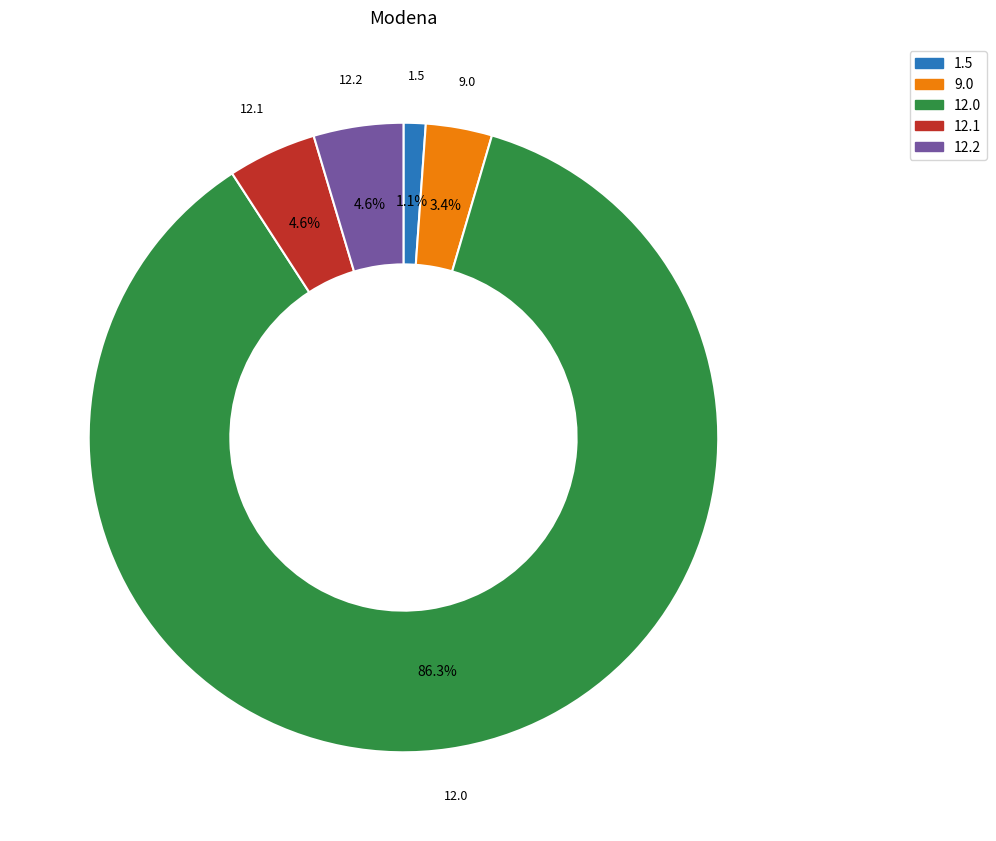

What is the smallest slice in the pie chart?

1.5